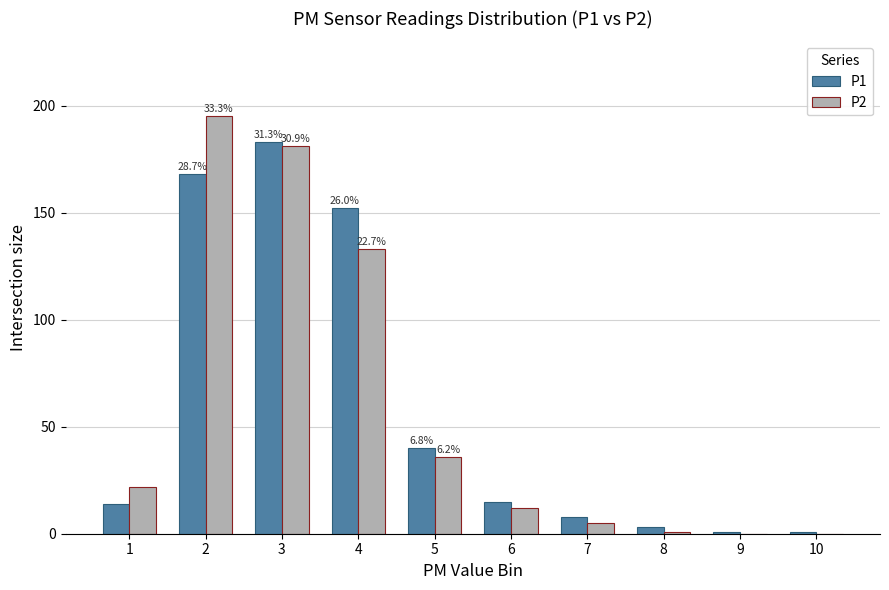

How many data points does each series have?

10